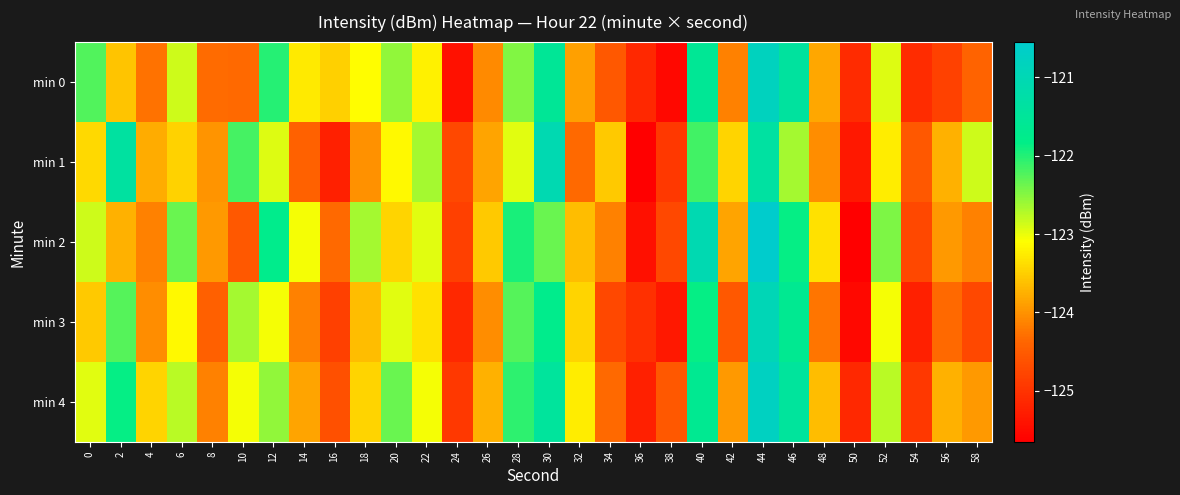

At which category is the sum across all series the highest?

44